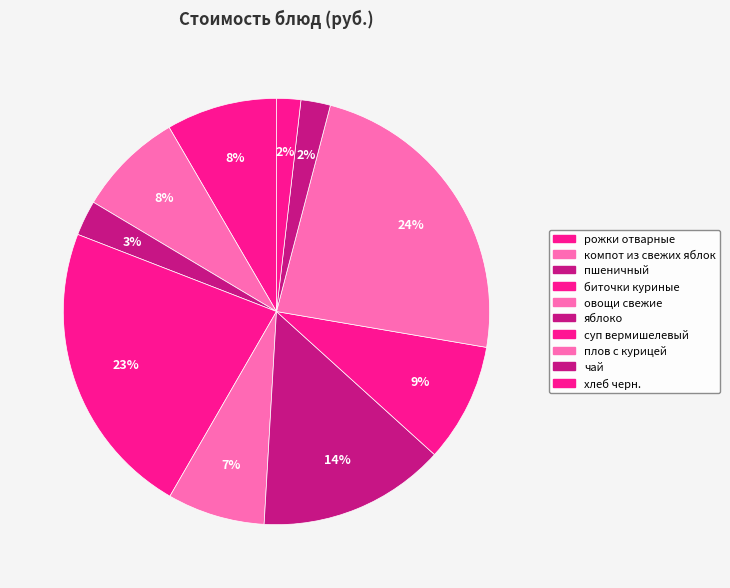

What is the smallest slice in the pie chart?

хлеб черн.